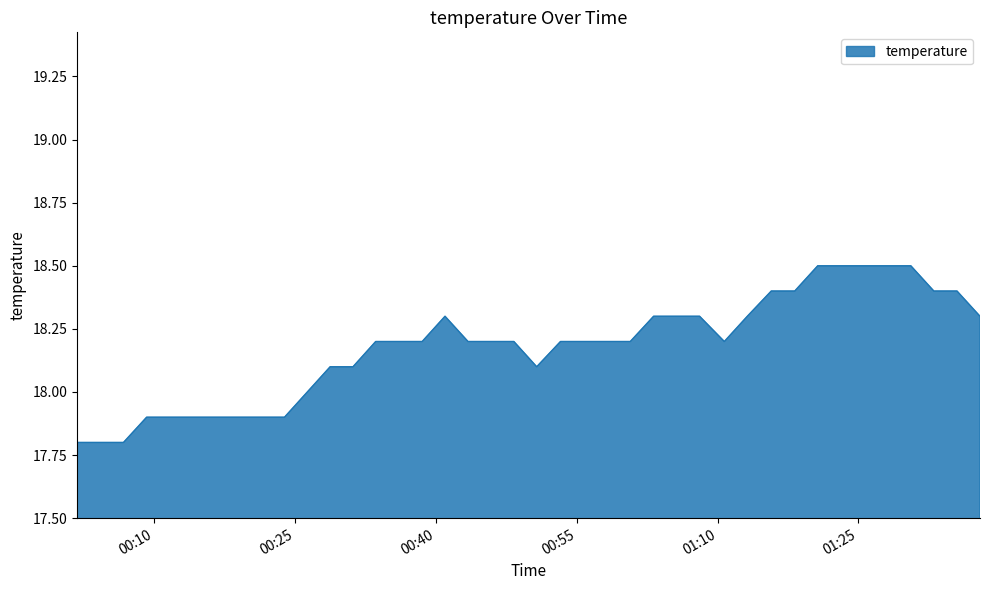

What is the greatest value displayed?

18.5